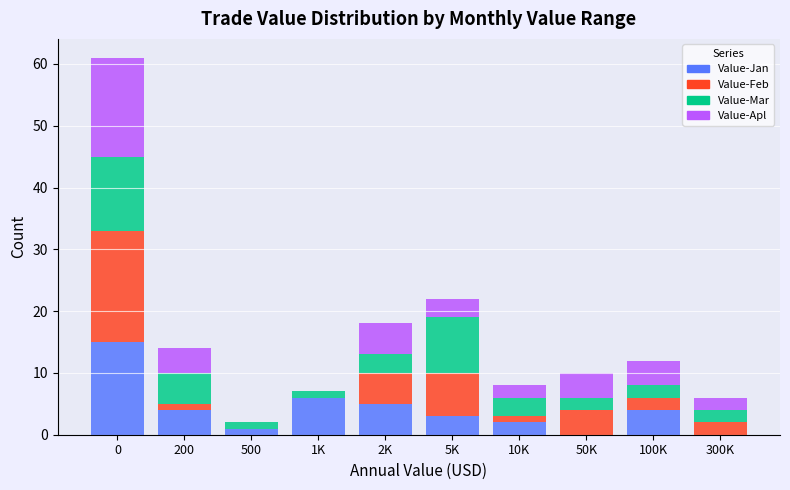

What is the total value across all series at 50K?

10